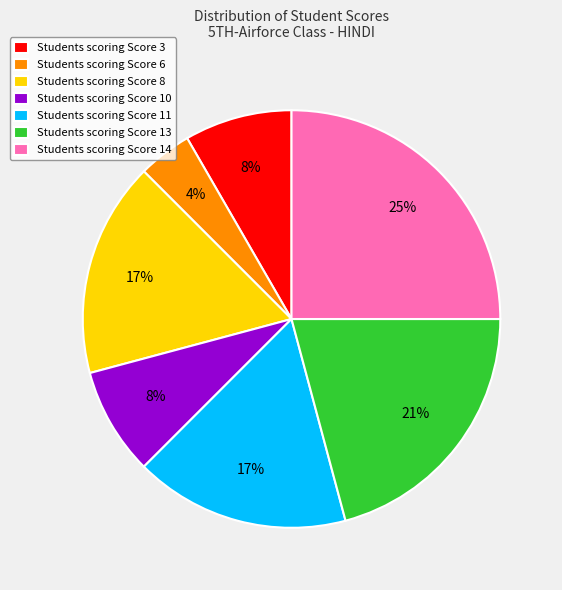

Which category has the biggest portion of the pie?

Students scoring Score 14